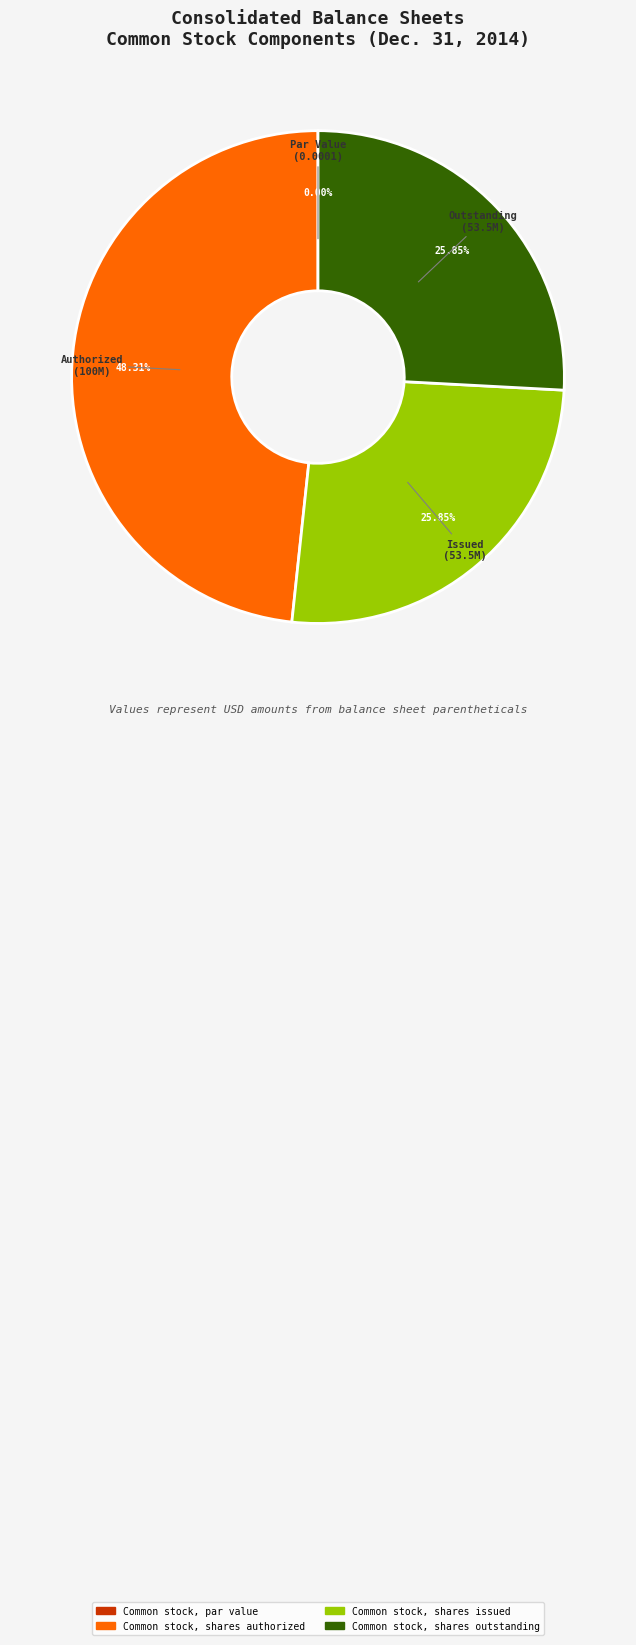

Is it true that Common stock, shares outstanding is 17% of the pie?

False